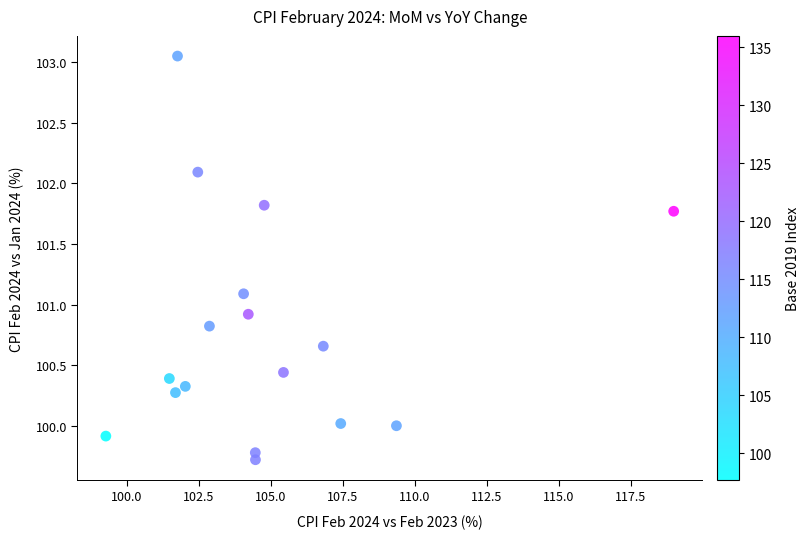

What is the range of Y values (max minus min)?

3.3